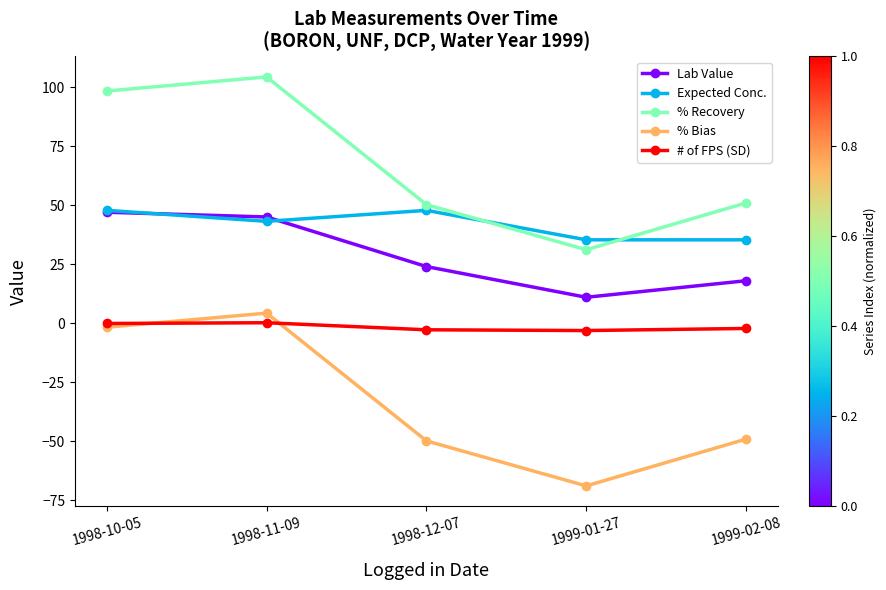

Is the value of % Bias at 1999-01-27 greater than the value of Expected Conc. at 1998-12-07?

No